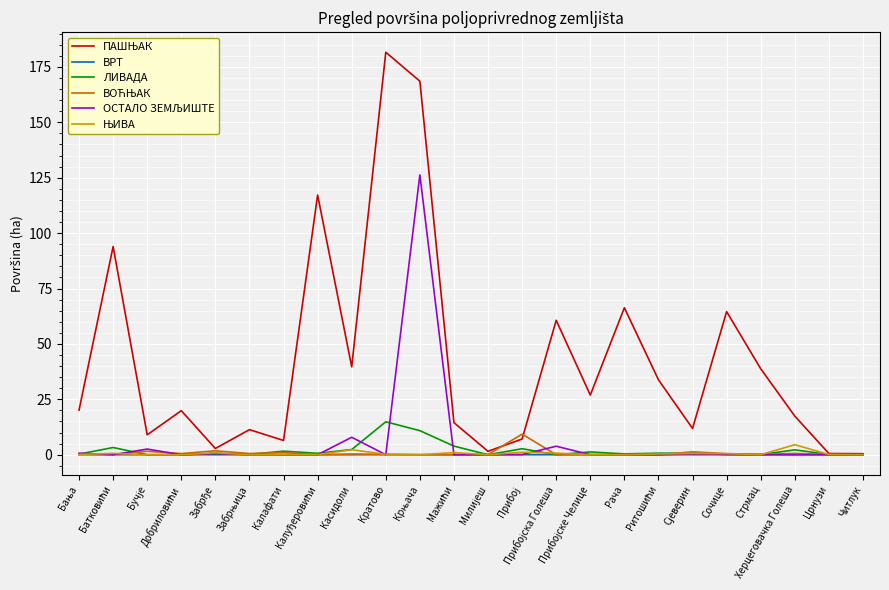

What is the maximum value for ЛИВАДА?

14.9